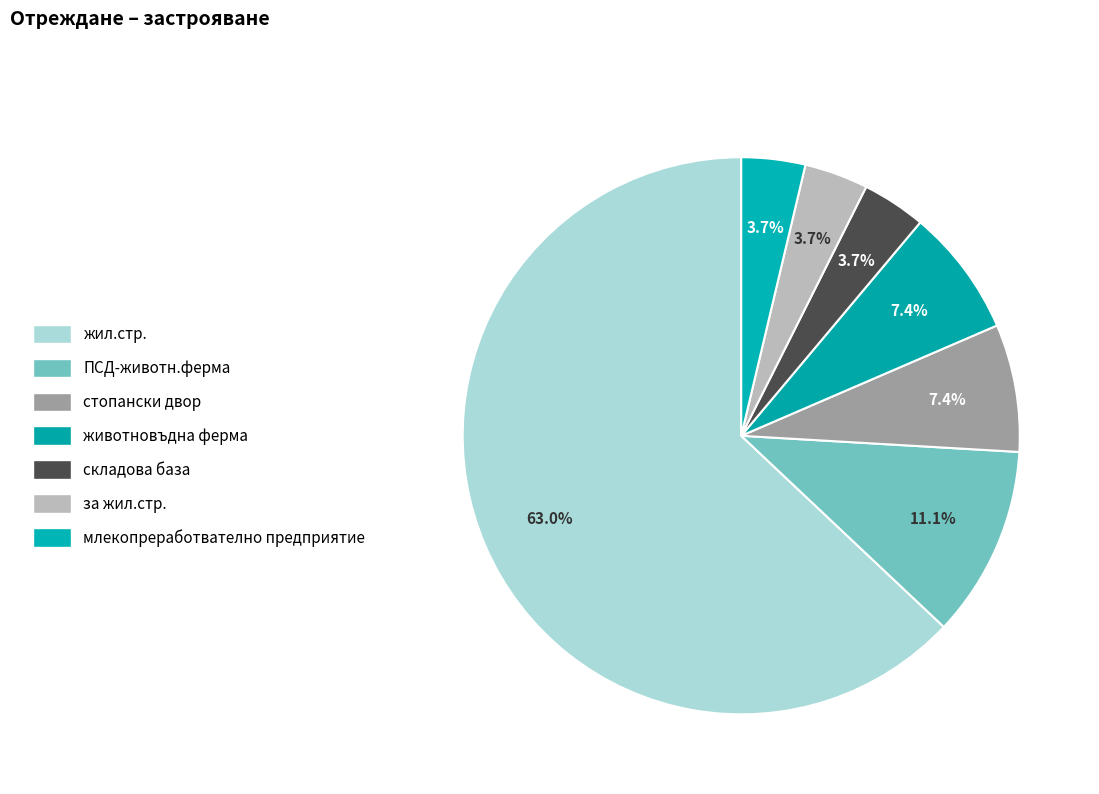

Is there a majority slice in this chart?

Yes